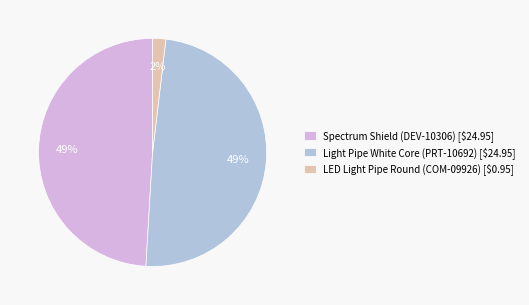

What percentage is the Light Pipe White Core (PRT-10692) slice, to the nearest percent?

49%